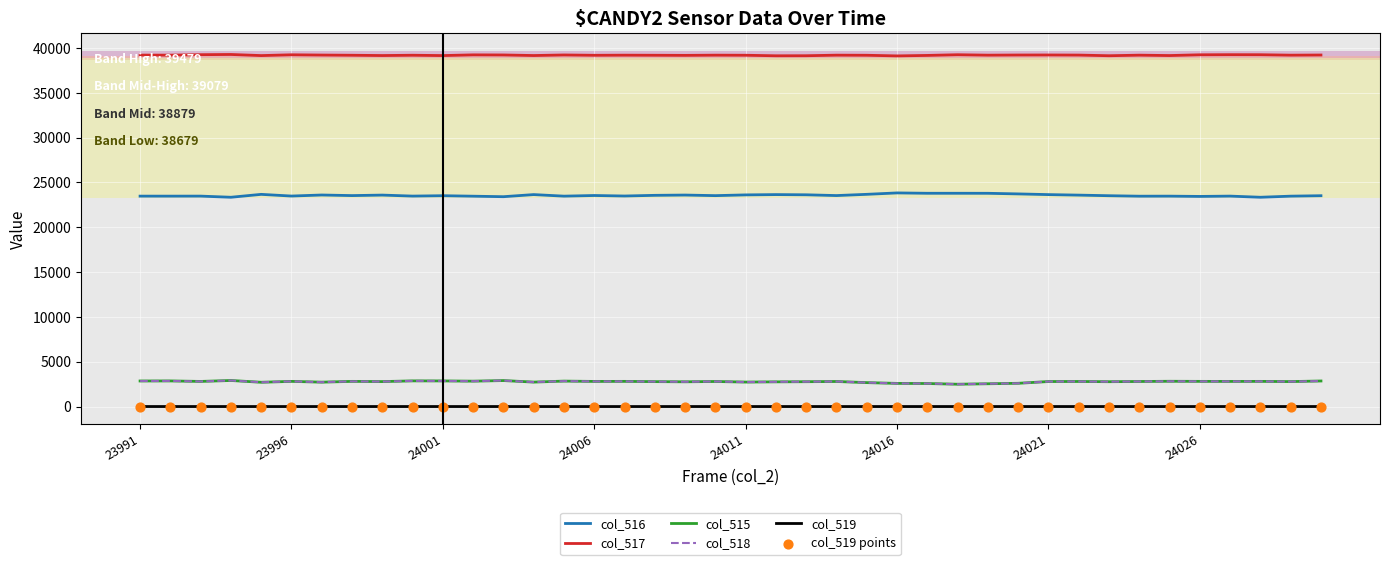

True or false: col_519 and col_517 intersect in this chart.

False